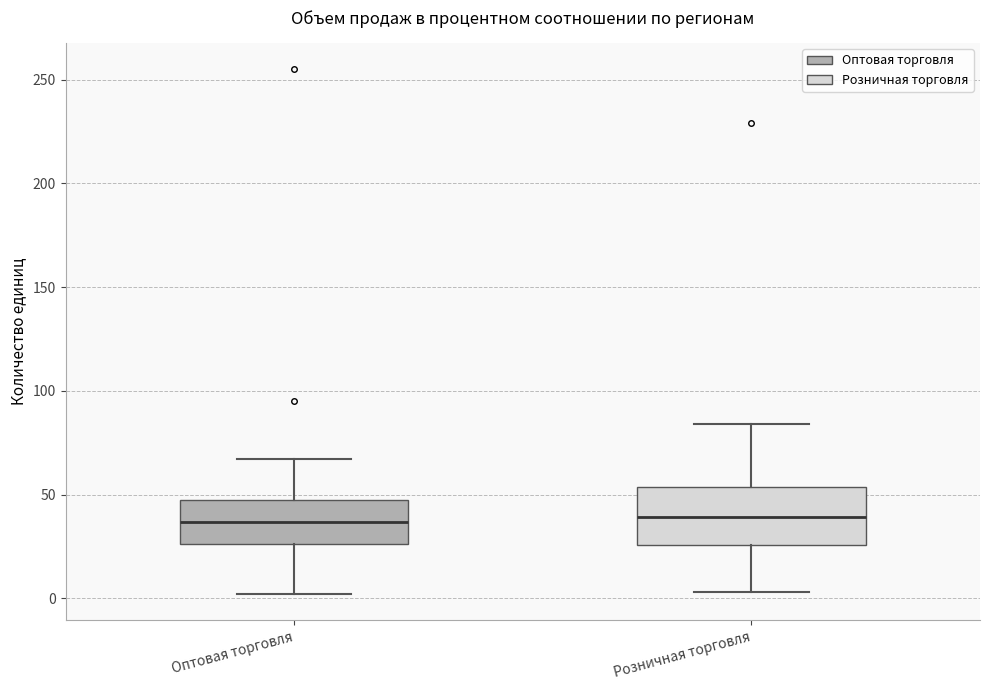

Reading left to right, transcribe this box plot: for each box, give where its median line is, the range the box spans, and where its two whiskers end, as read against the y-axis. The values are not printed on the chart, so give them approximately, as read against the axis.

Оптовая торговля: median 35, box 25 to 45, whiskers 0 to 65
Розничная торговля: median 40, box 25 to 55, whiskers 5 to 85